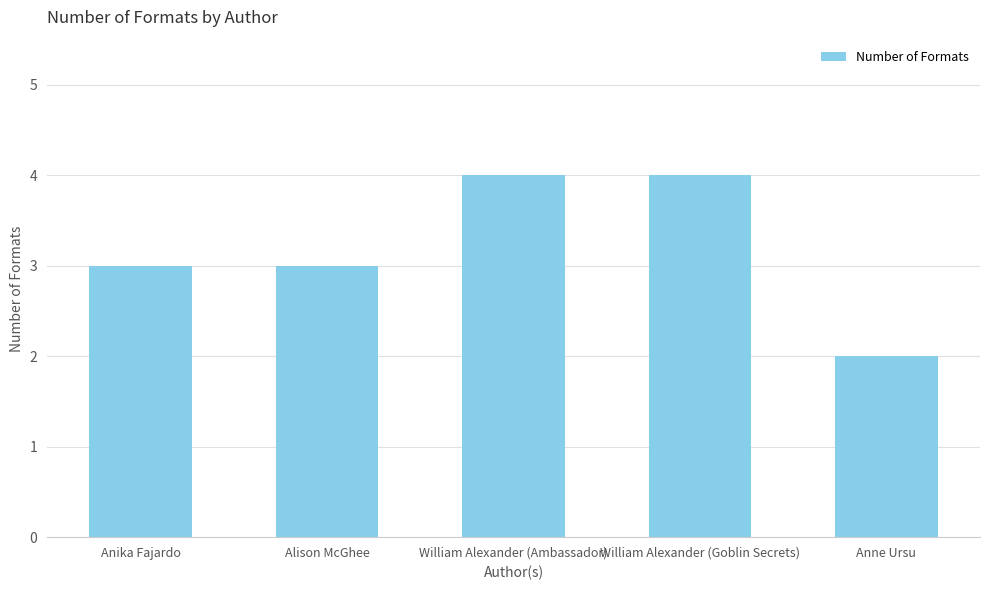

What is the label of the 3rd bar from the right?

William Alexander (Ambassador)